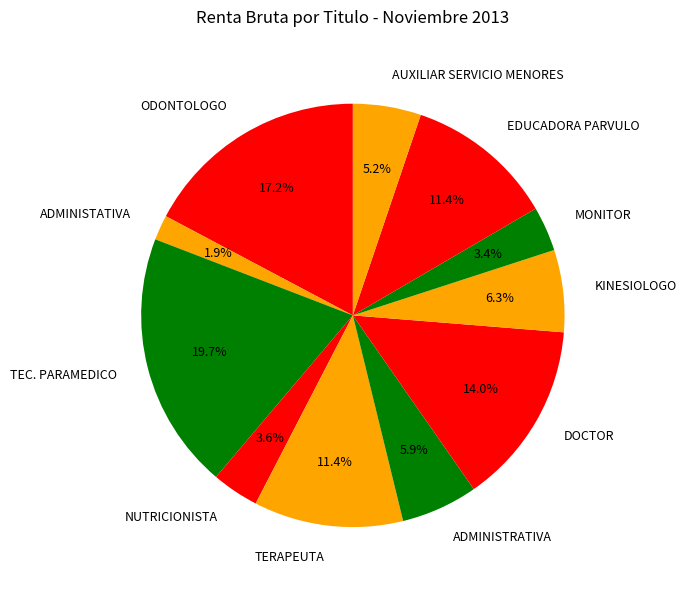

What percentage is NOT represented by AUXILIAR SERVICIO MENORES?

94.8%